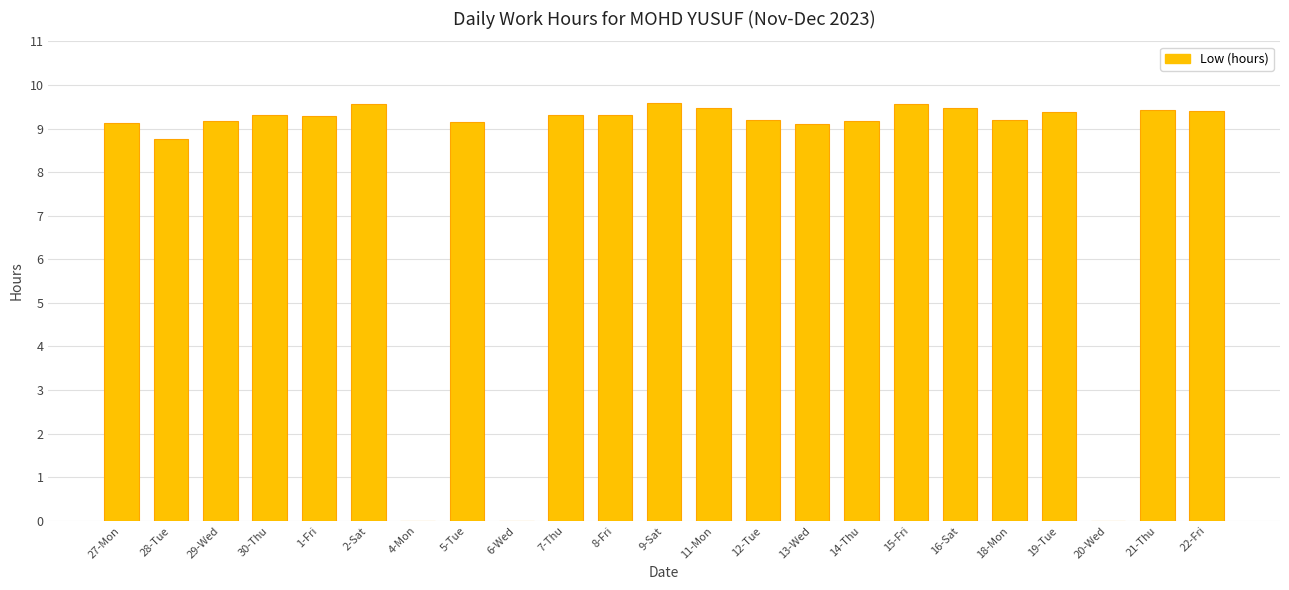

What is the sum of the values at 22-Fri and 9-Sat?

19.0